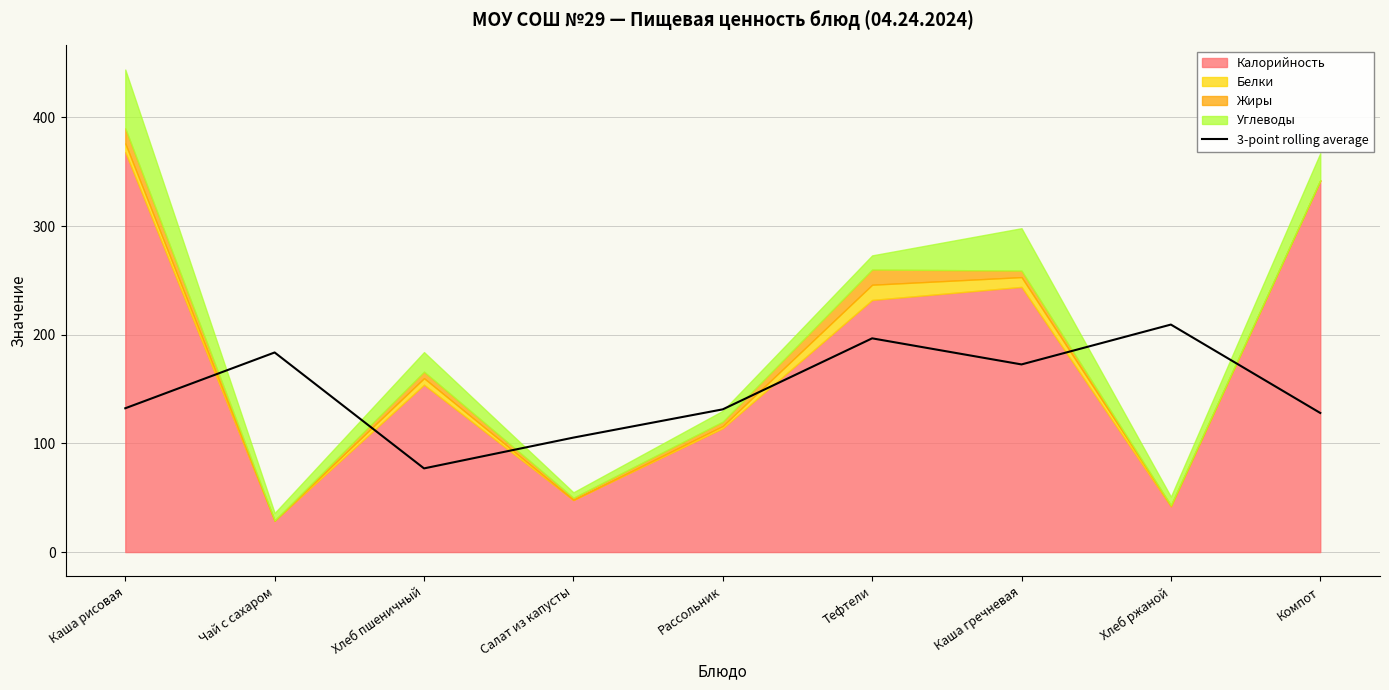

True or false: there are more than 0 points higher than both neighbors.

True